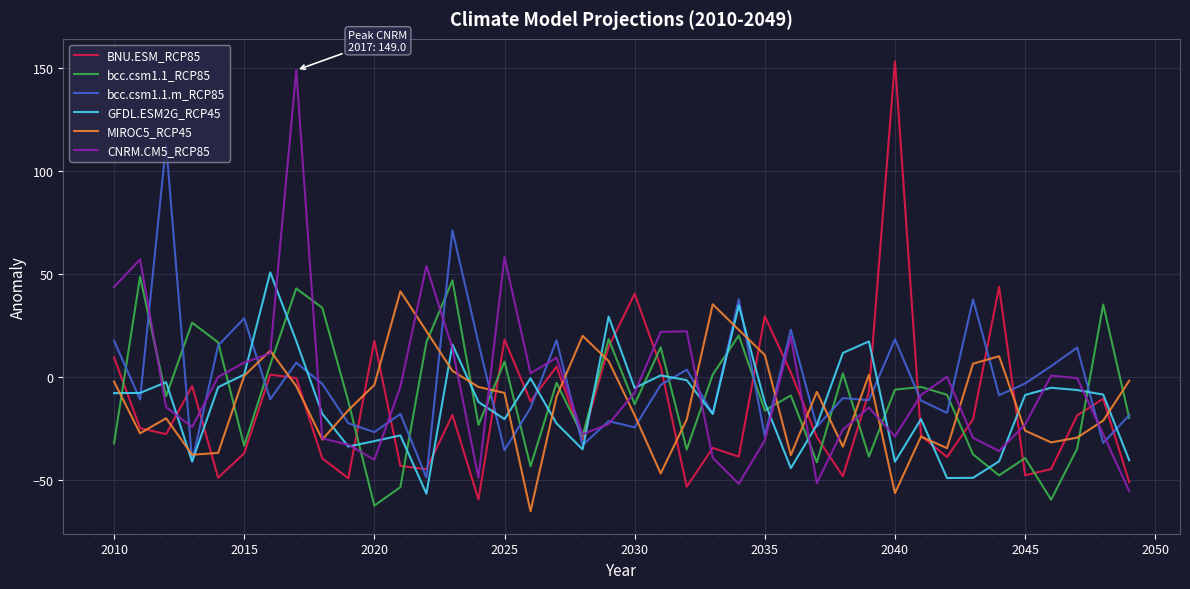

How many interior local peaks does the MIROC5_RCP45 series have?

9